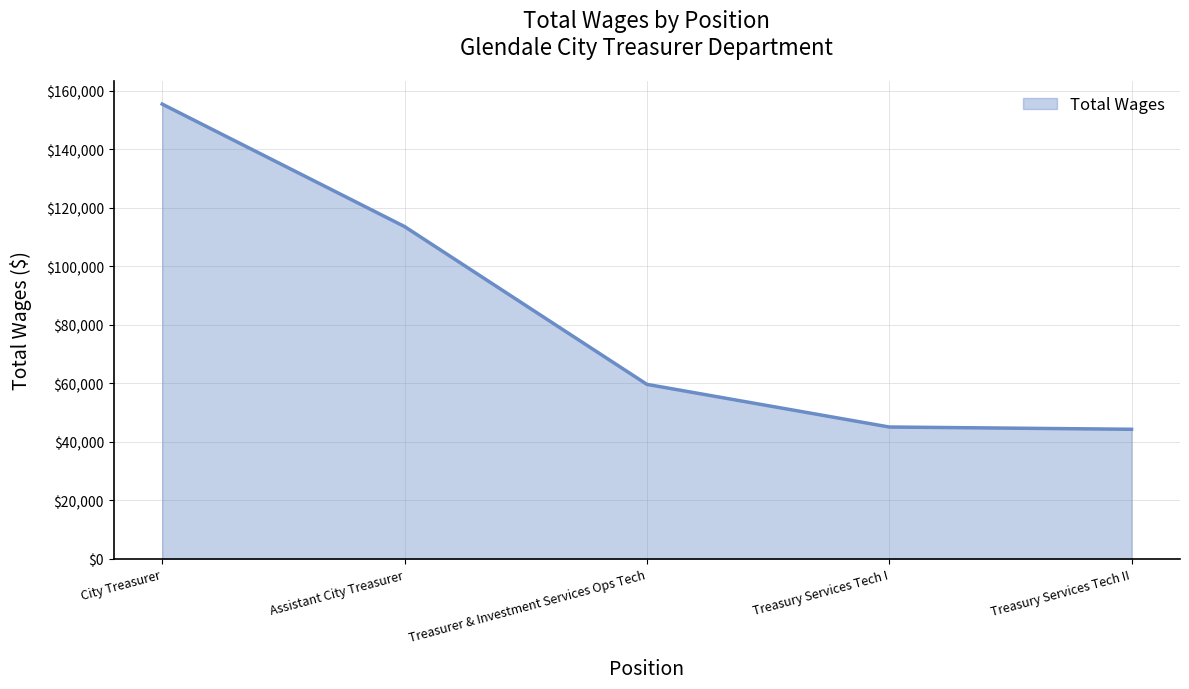

What is the minimum value shown in the chart?

44239